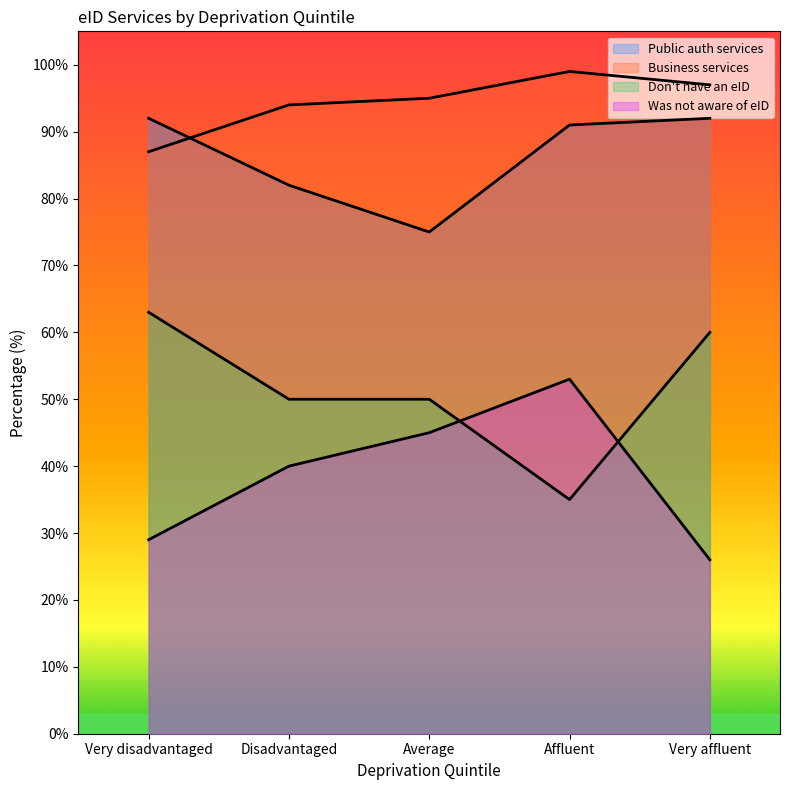

How many data points does each series have?

5